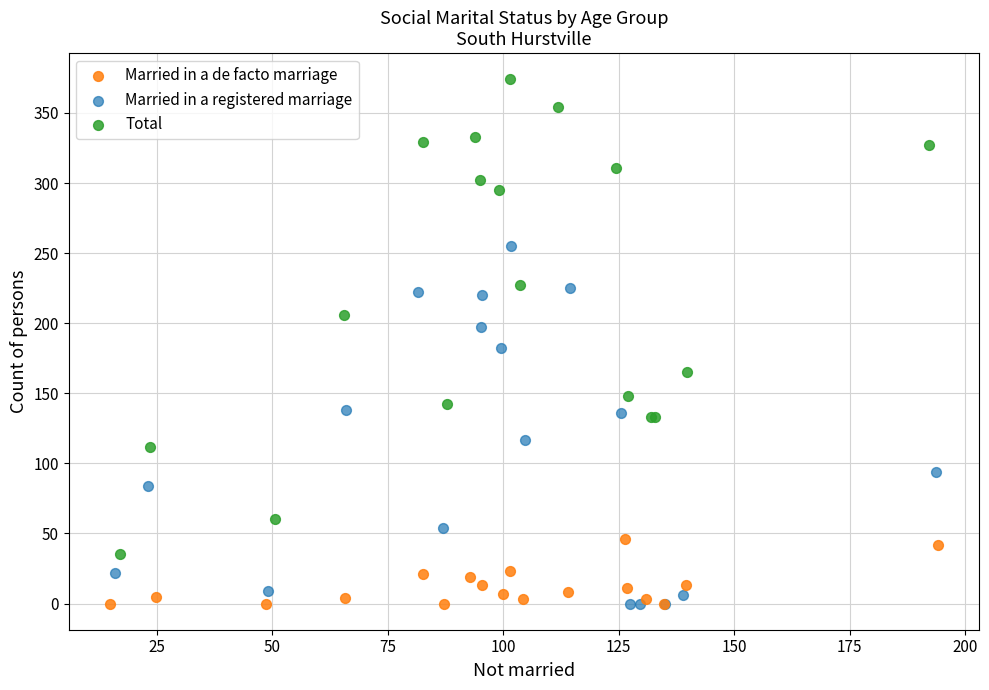

Which series reaches the maximum Y coordinate?

Total